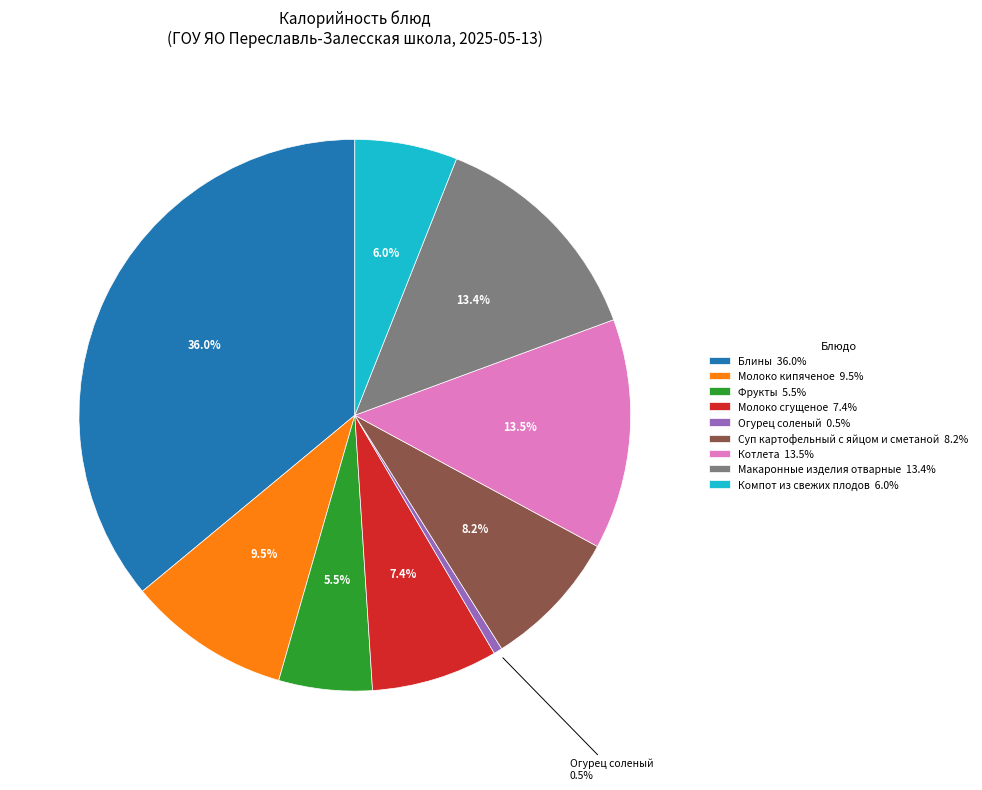

How many segments does this pie chart have?

9